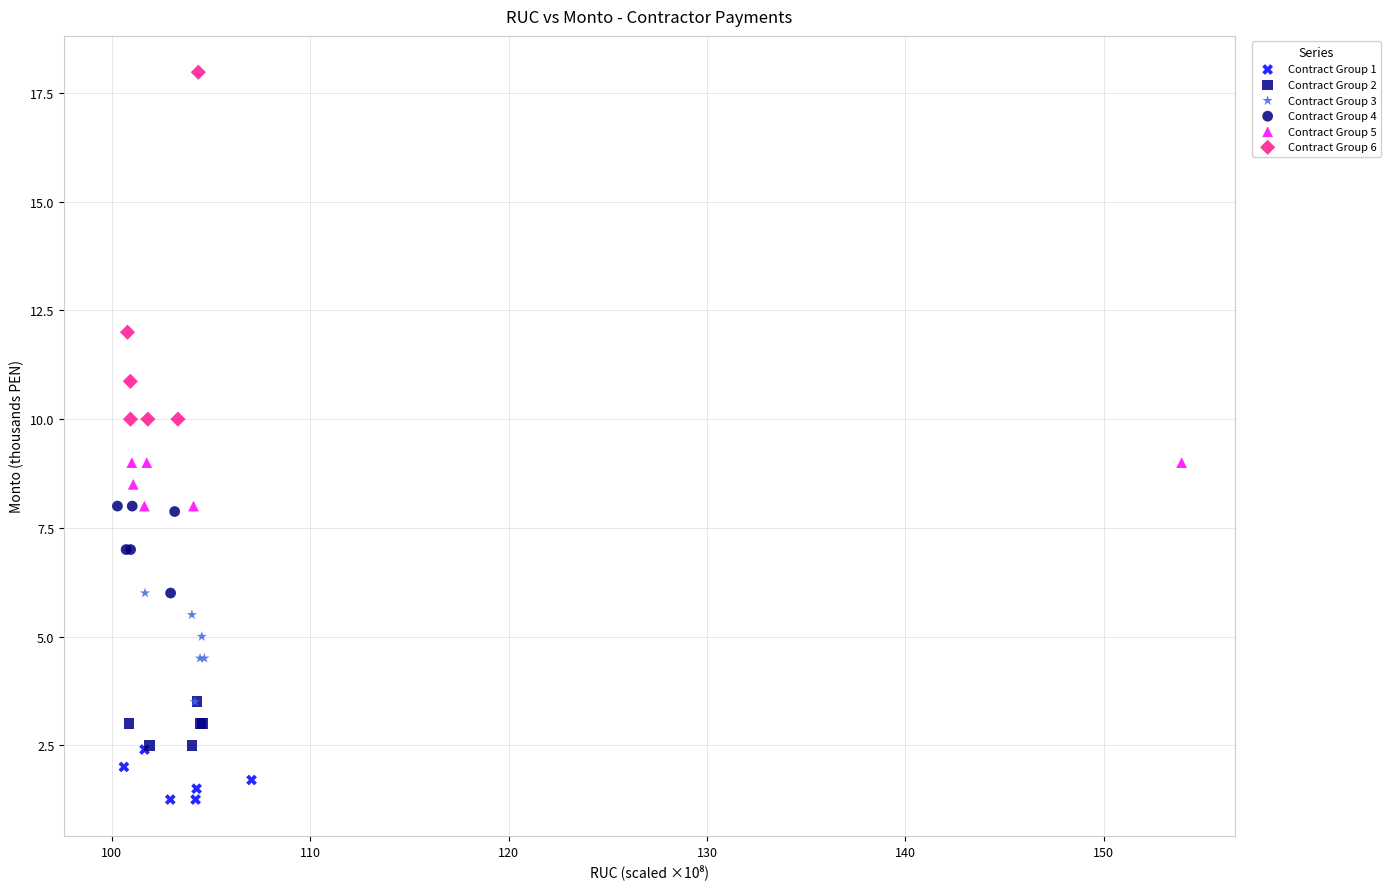

Which series contains the highest Y value?

Contract Group 6